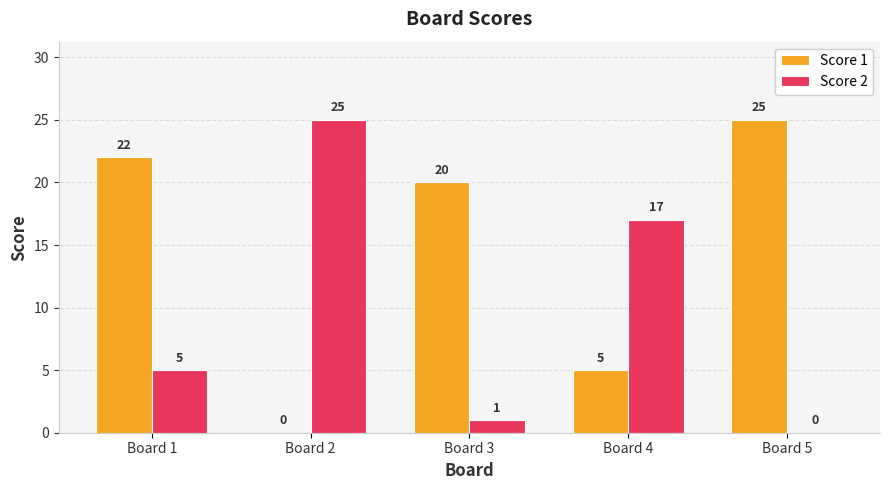

At which category is the sum across all series the highest?

Board 1